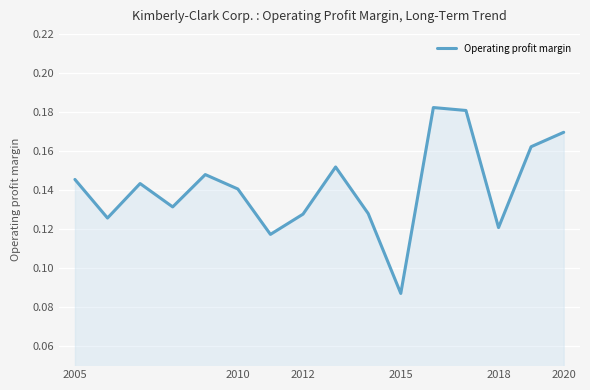

What is the sum of all values?

2.3